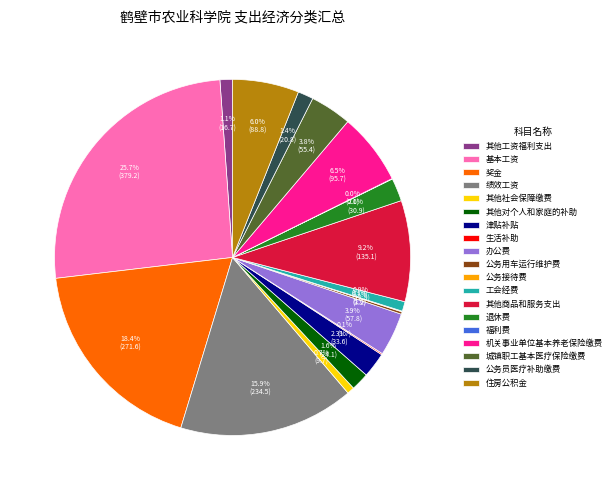

To the nearest percent, what percentage of the pie is 公务员医疗补助缴费?

1%